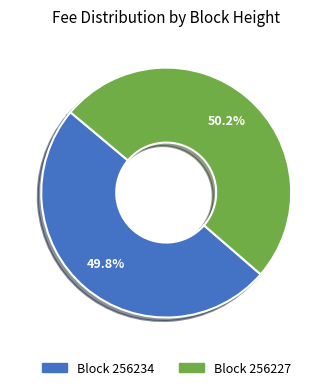

Does any single category account for the majority?

Yes